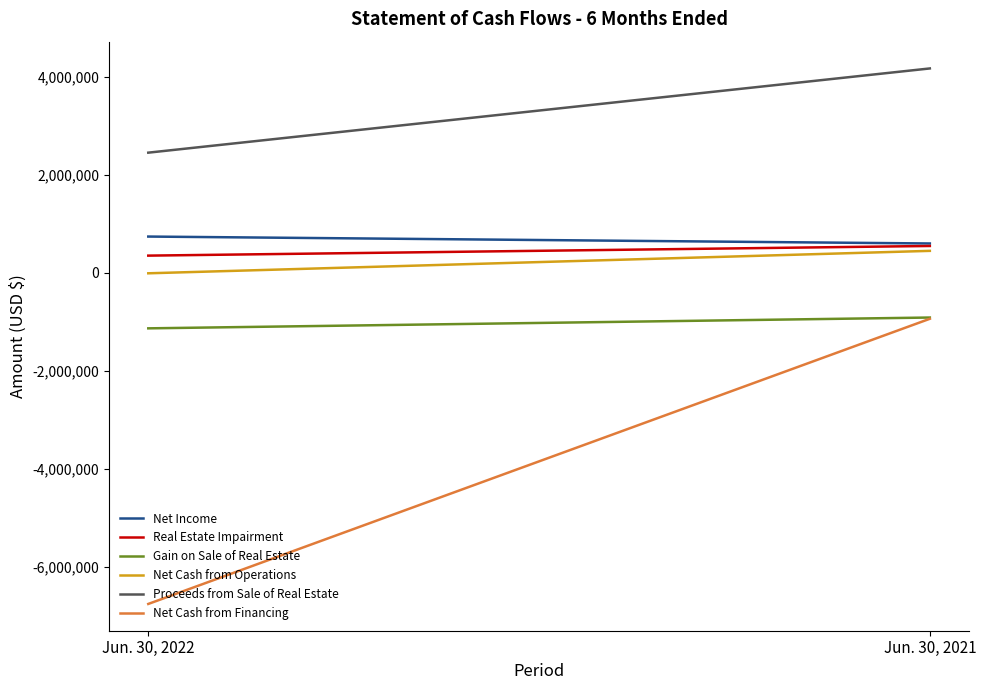

What is the greatest value displayed?

4168888